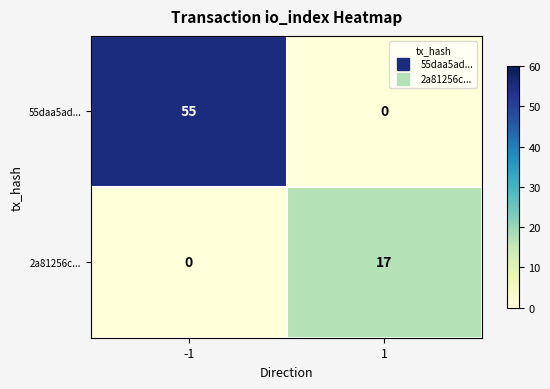

What value does the 55daa5ad... series have at -1, to the nearest 5?

55